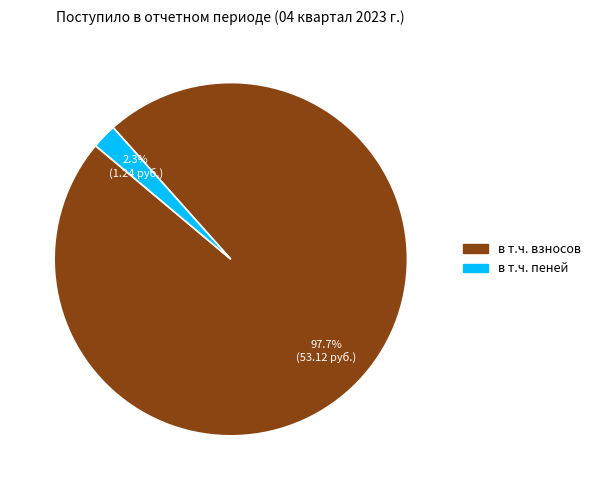

How many slices are in this pie chart?

2